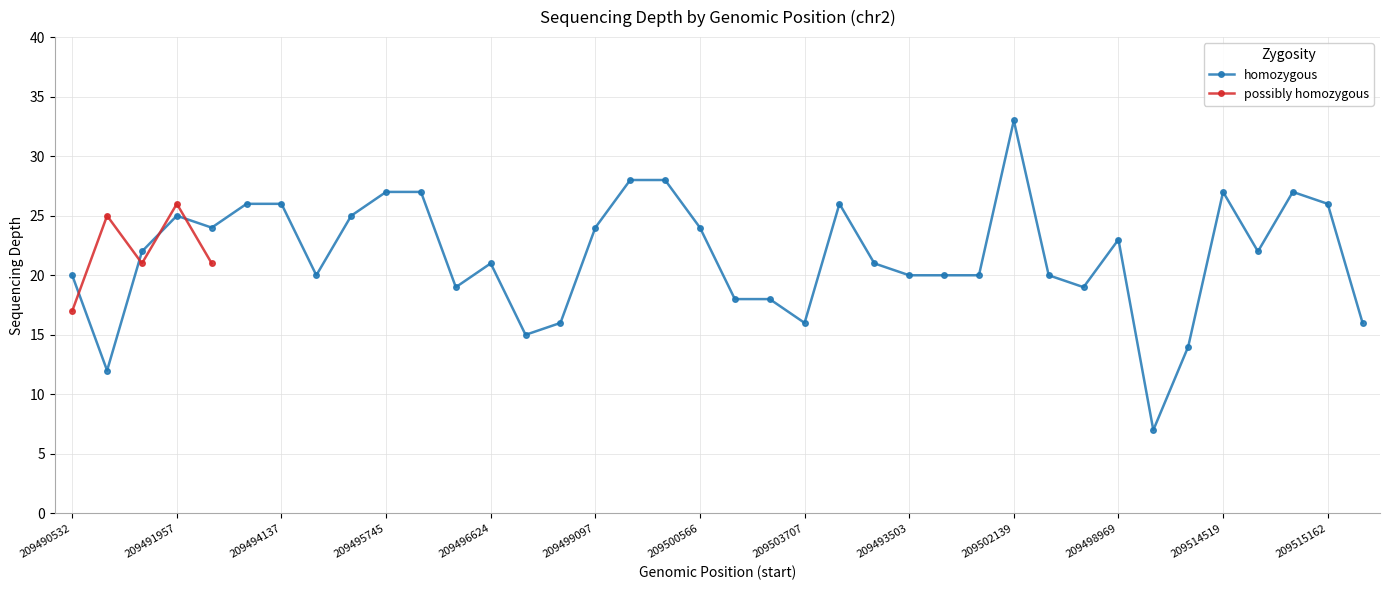

How many distinct data groups are displayed?

2